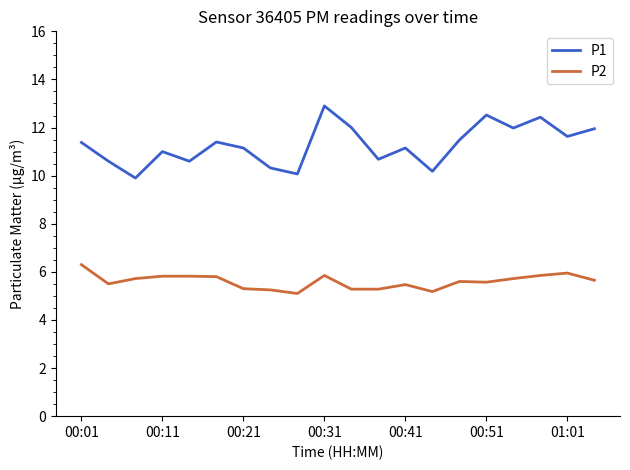

What is the minimum value for P1?

9.9